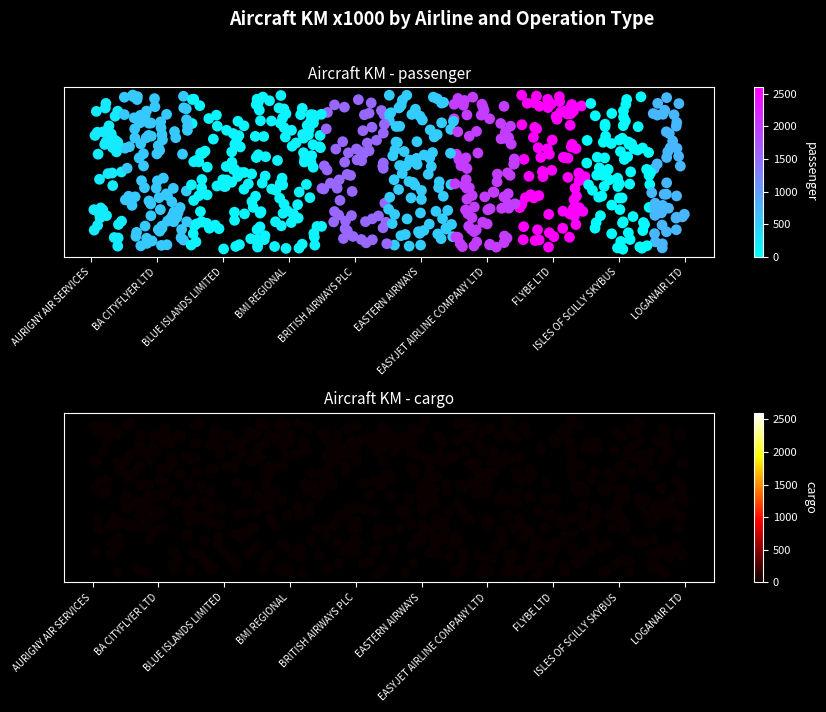

At which label is cargo closest to 2?

AURIGNY AIR SERVICES